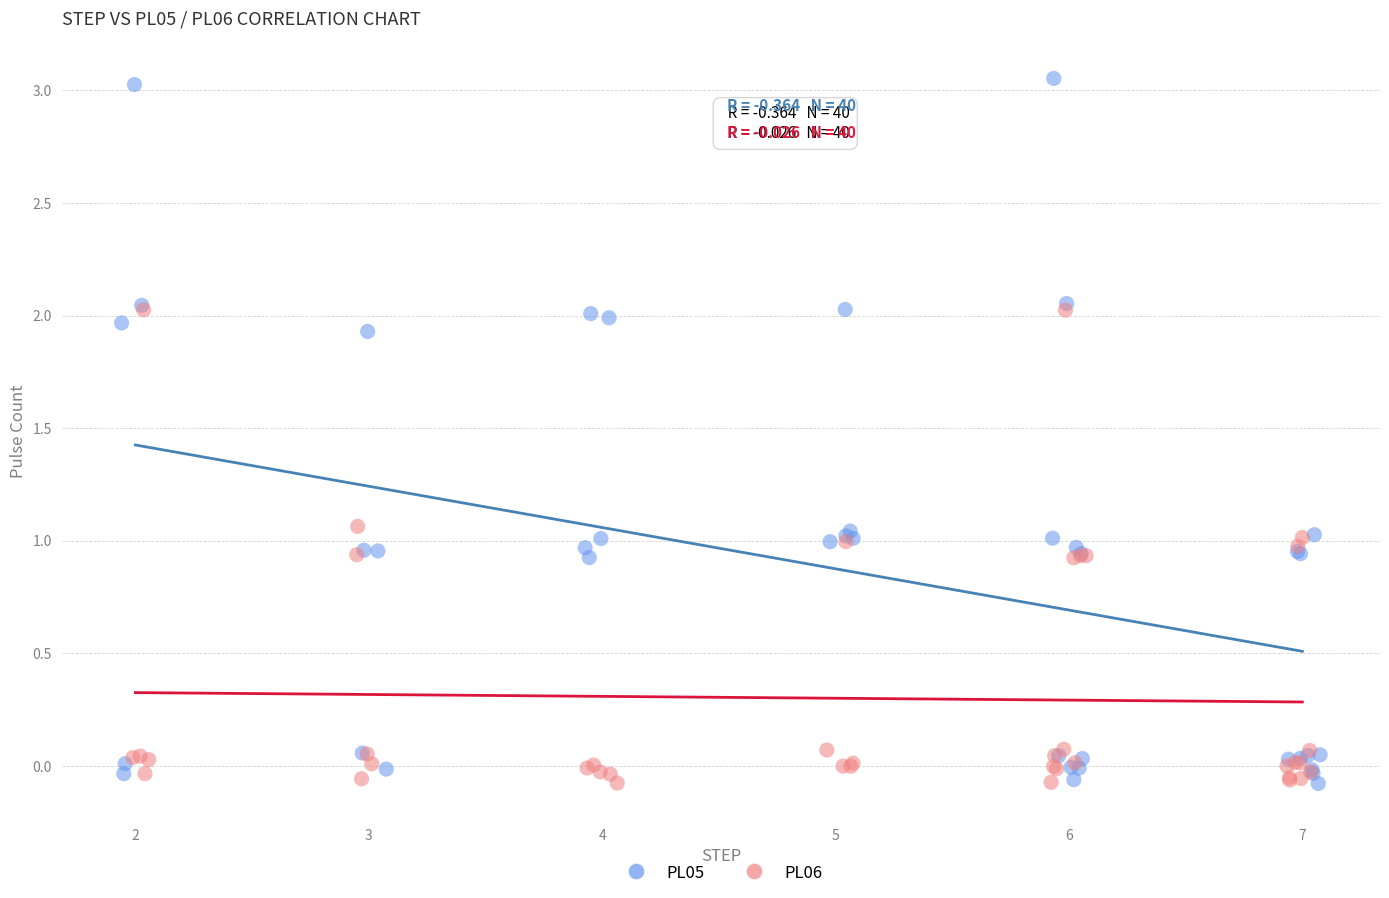

Which series contains the highest Y value?

PL05